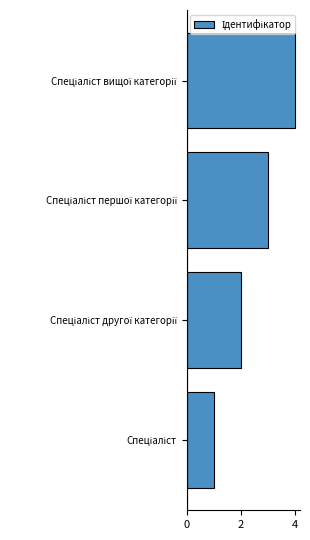

What is the sum of all values?

10